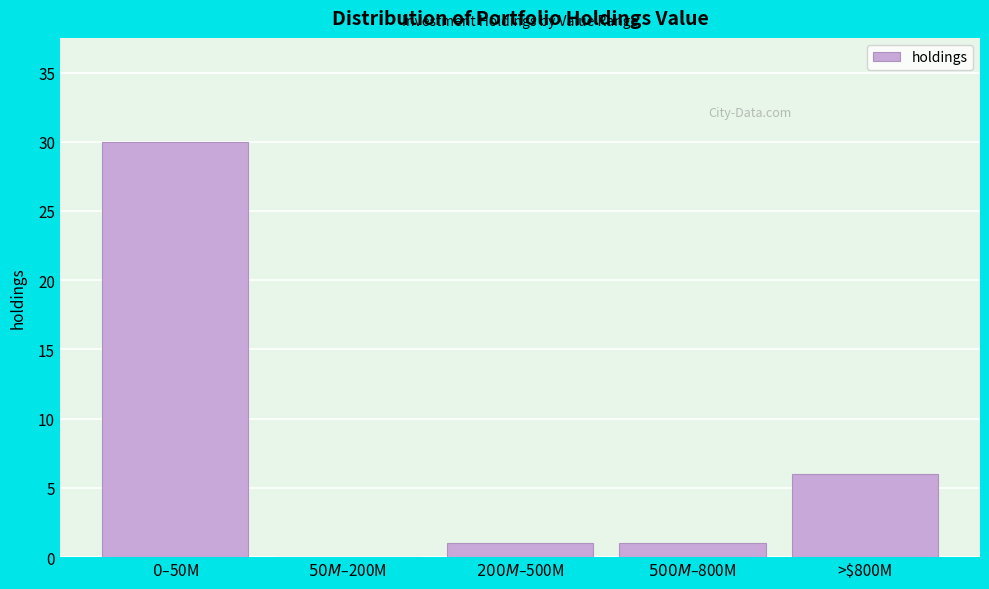

Where is the data nearest to the value 15?

>$800M